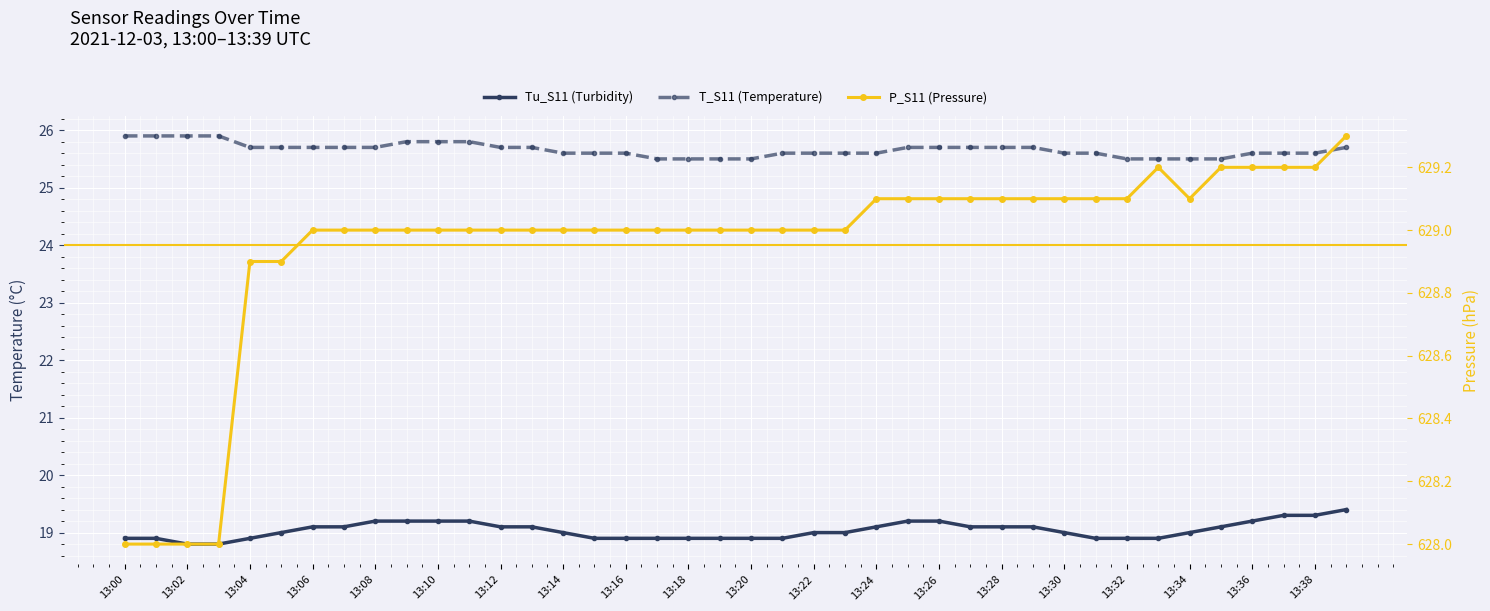

How many lines are shown in the chart?

3